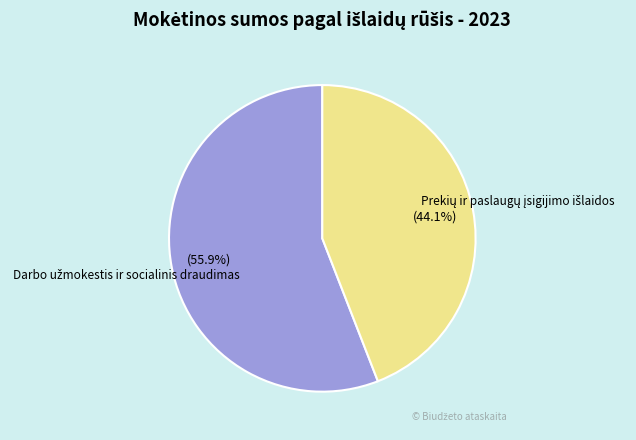

Is there a majority slice in this chart?

Yes